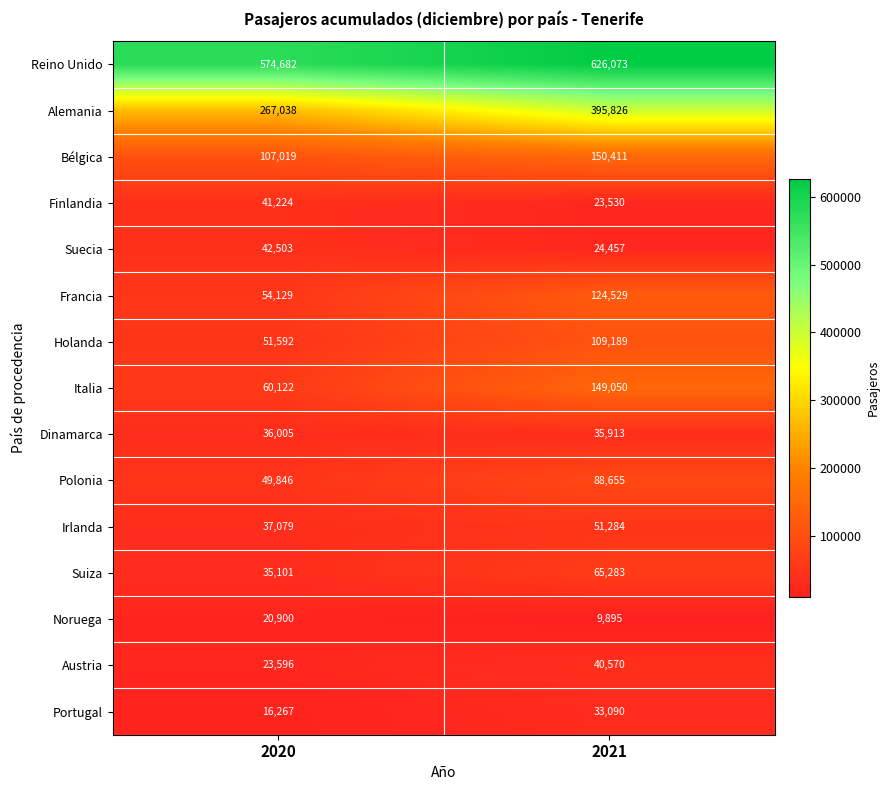

At how many categories does at least one series exceed 257029?

2